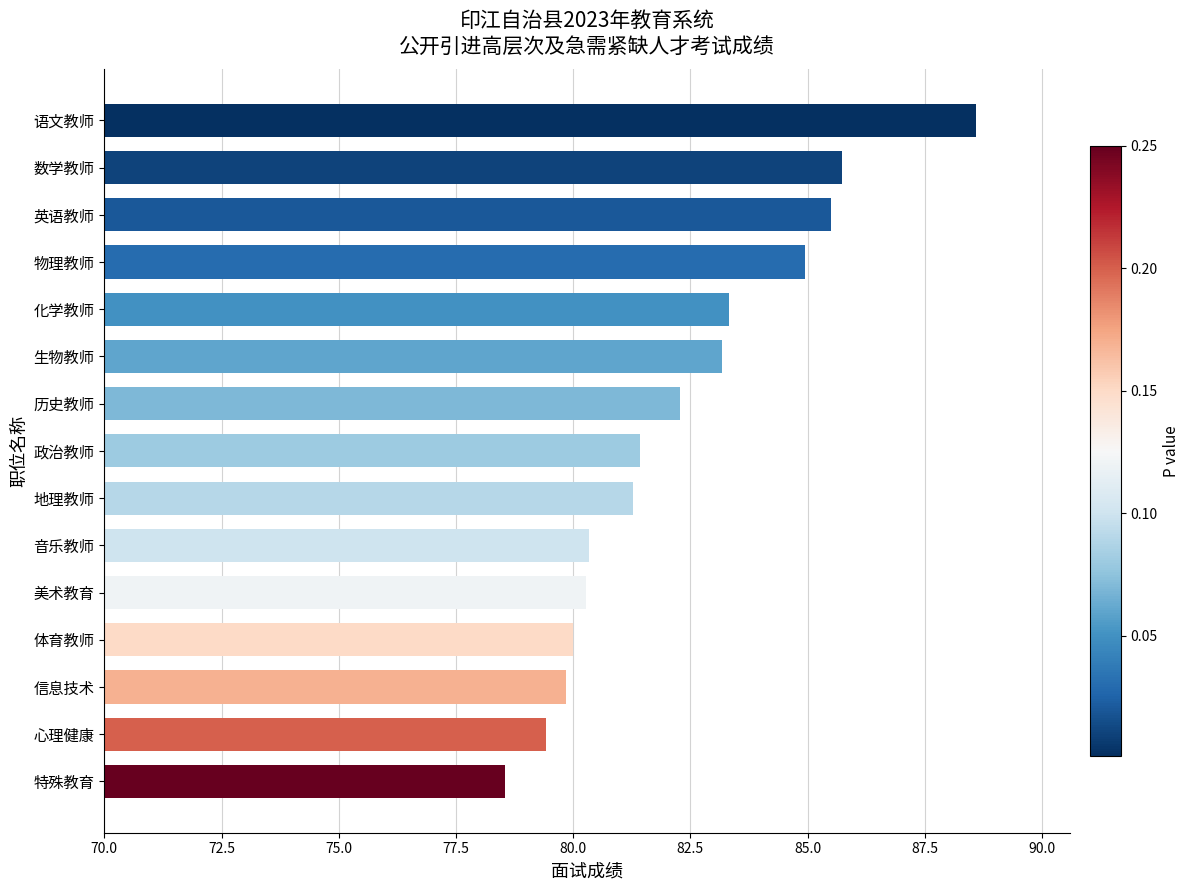

Which has a higher value, 语文教师 or 历史教师?

语文教师